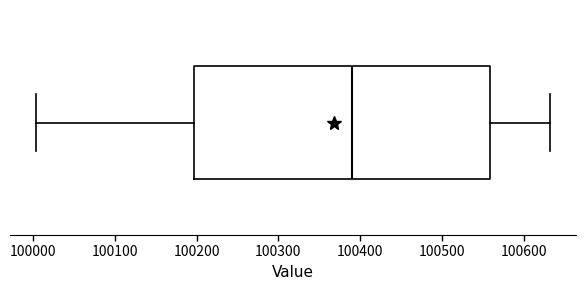

Transcribe this box plot: give where the median line is, the range the box spans, and where the two whiskers end, as read against the x-axis. The values are not printed on the chart, so give them approximately, as read against the axis.

median 100390, box 100200 to 100560, whiskers 100000 to 100630